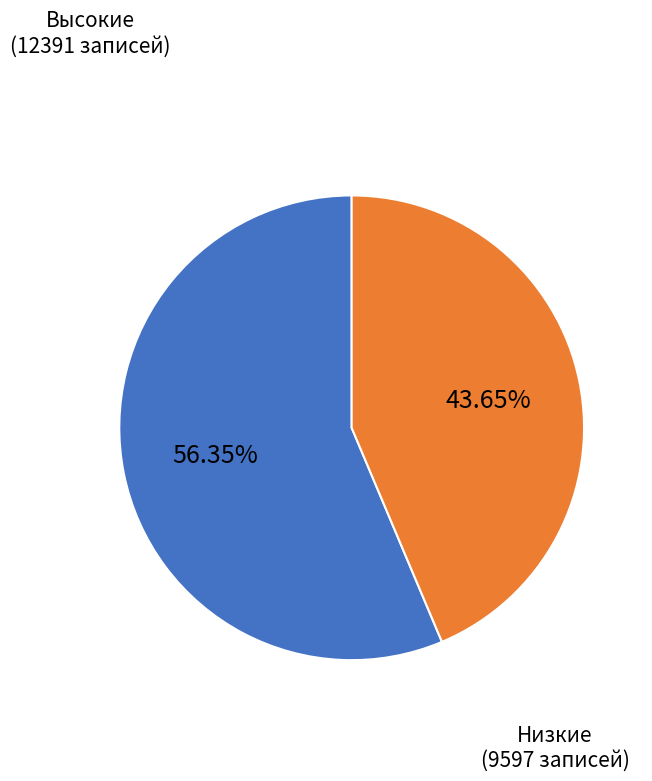

Count the number of slices in the pie.

2